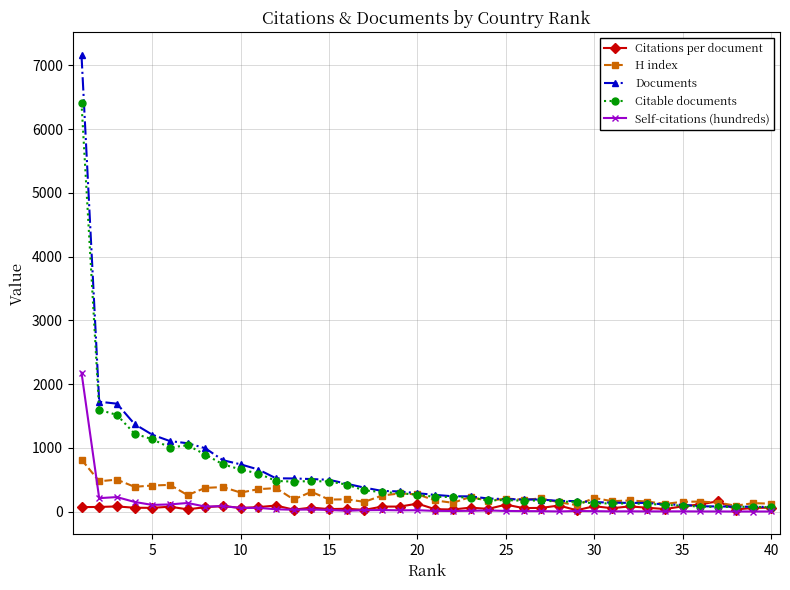

Rank the series by their maximum value, from highest to lowest.

Documents, Citable documents, Self-citations (hundreds), H index, Citations per document